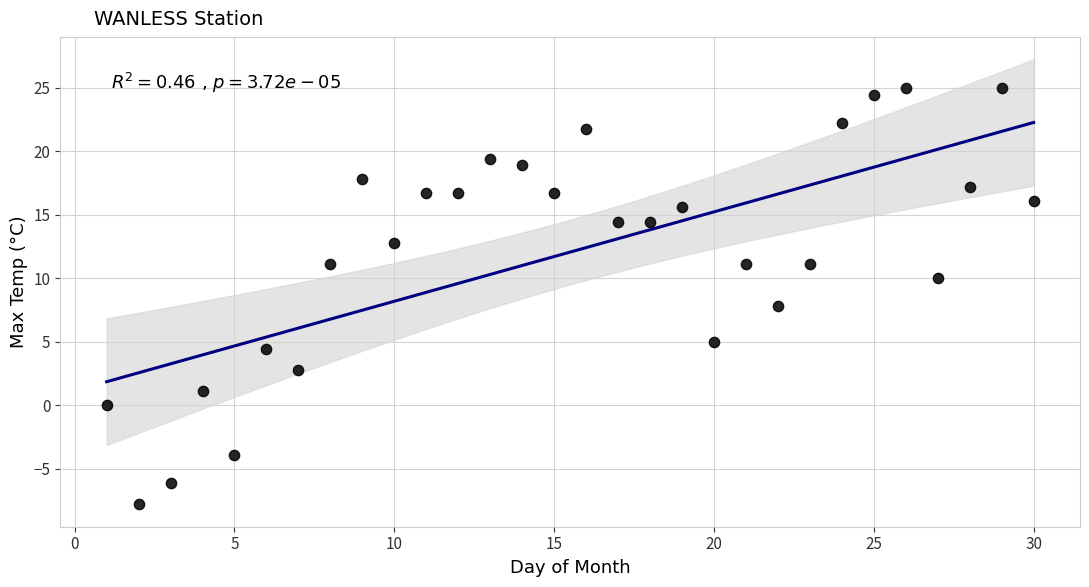

What is the range of X values (max minus min)?

29.0